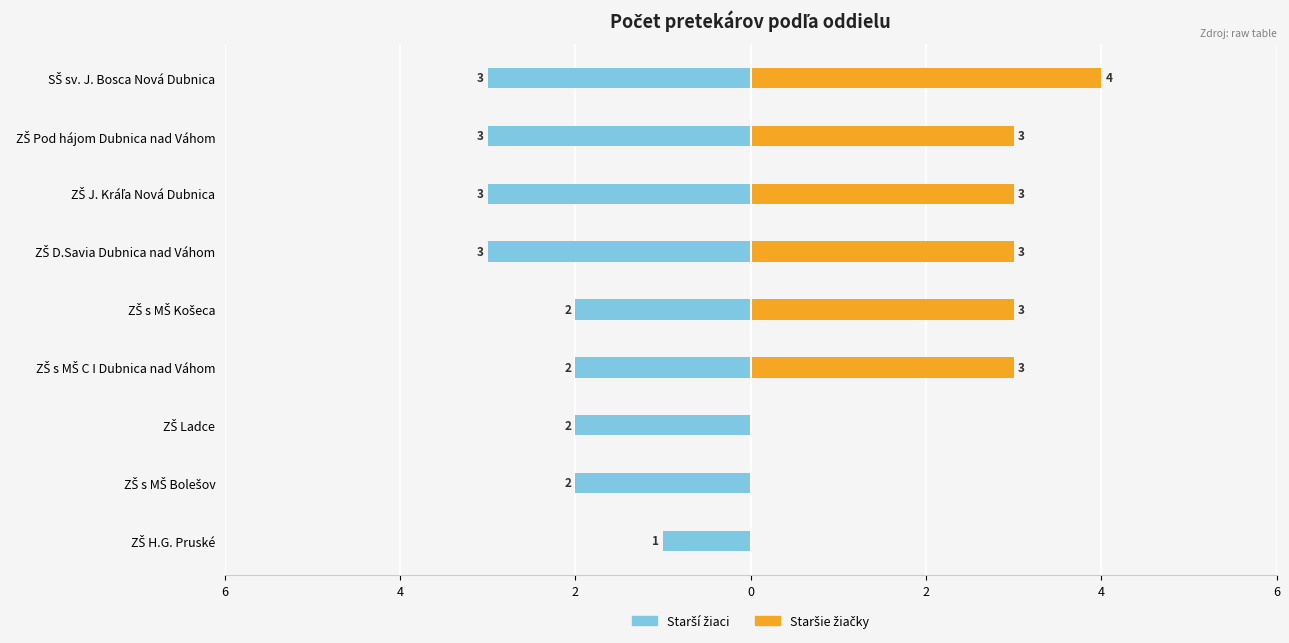

What is the difference between the highest and lowest values at ZŠ Ladce?

2